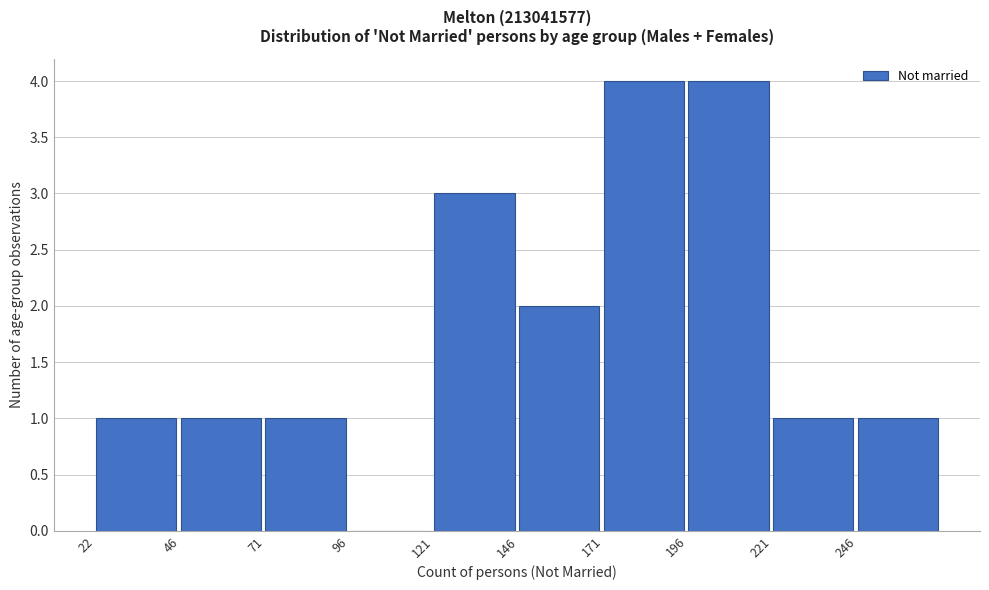

Reading left to right, list every bar in this chart as the range it spans on the x-axis followed by its height. Neither the bar edges nor the heights are printed on the chart, so give them approximately, as read against the axes.

20 to 45: 1
45 to 70: 1
70 to 95: 1
95 to 120: 0
120 to 145: 3
145 to 170: 2
170 to 195: 4
195 to 220: 4
220 to 245: 1
245 to 270: 1